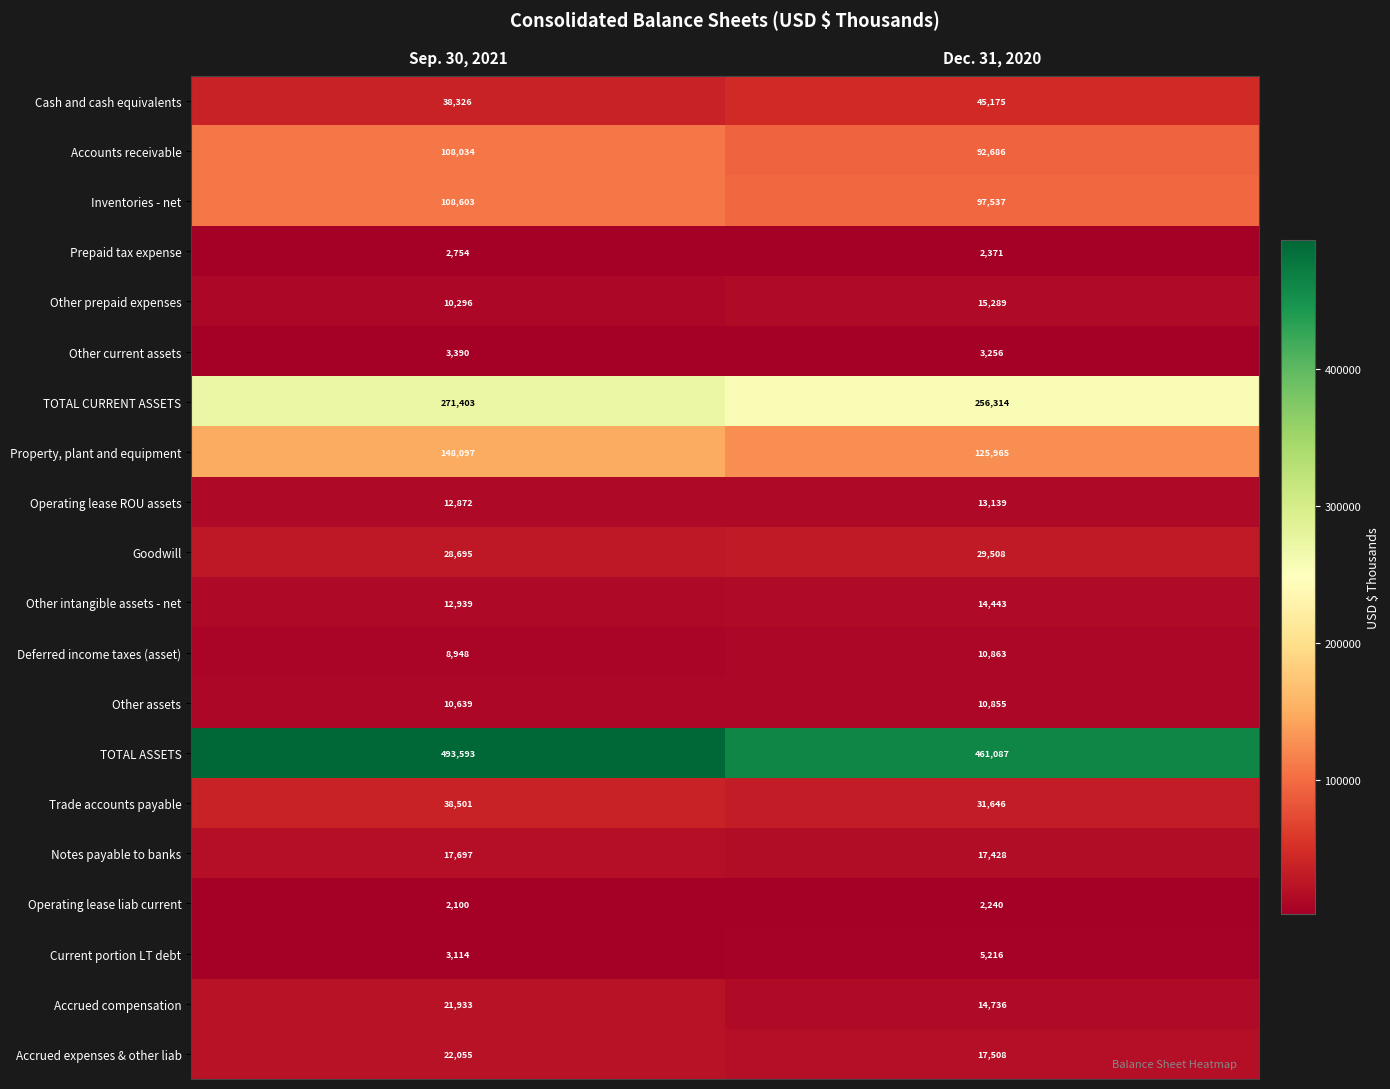

True or false: Goodwill has a value of 28695 at Sep. 30, 2021.

True